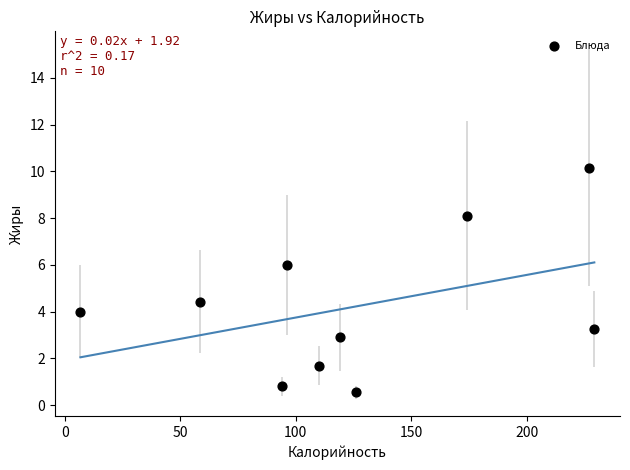

What is the range of X values (max minus min)?

222.4